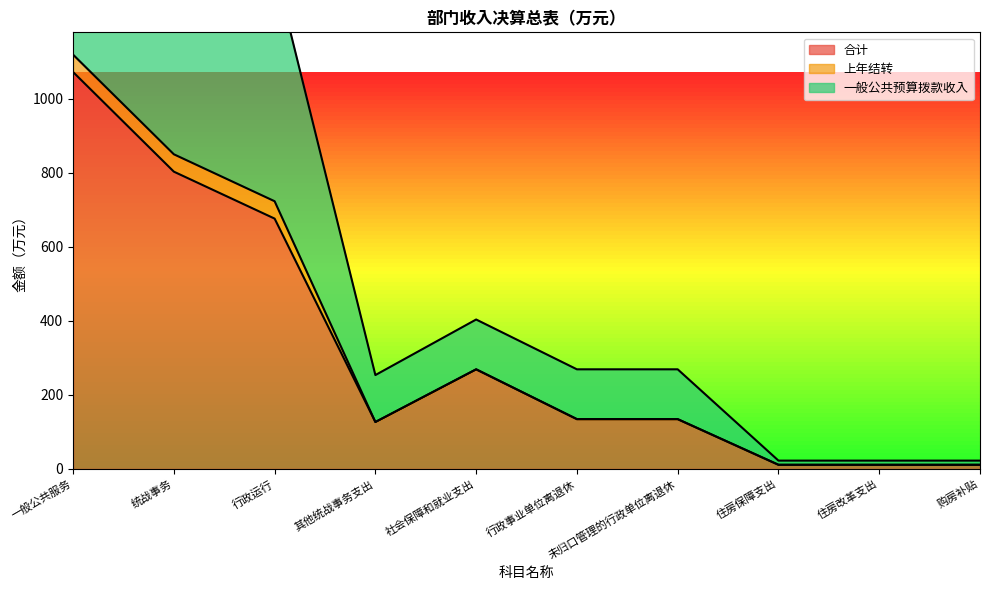

What is the sum of the 合计 values at 统战事务 and 其他统战事务支出?

929.4